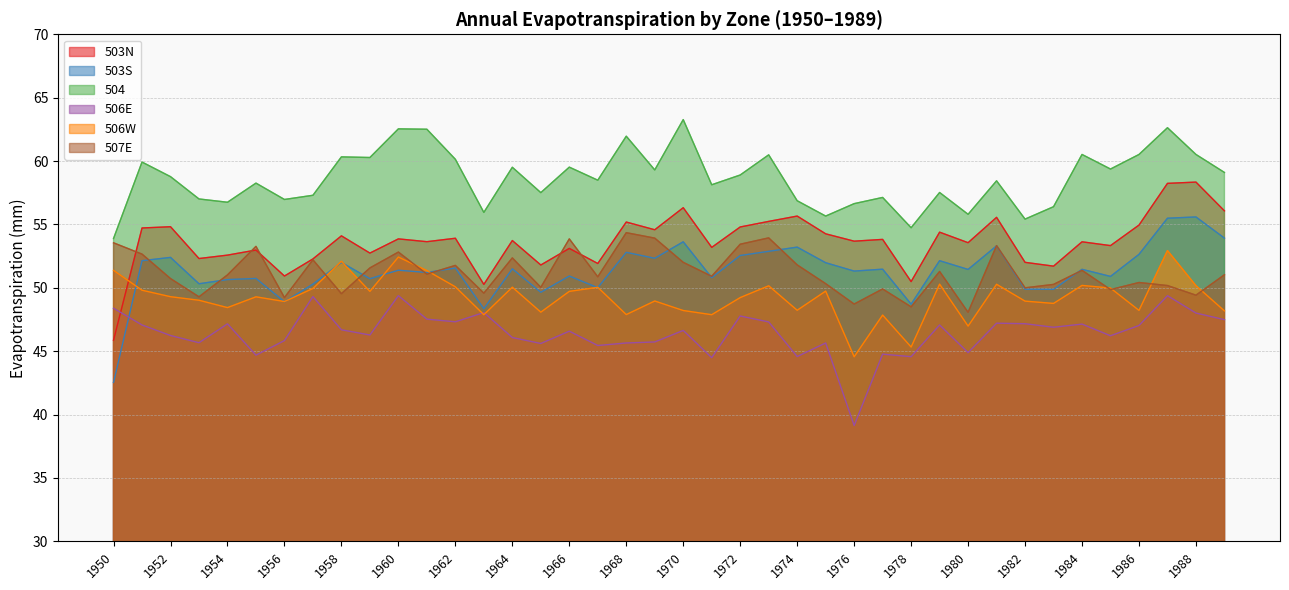

Does the chart display data point markers on the line(s)?

No